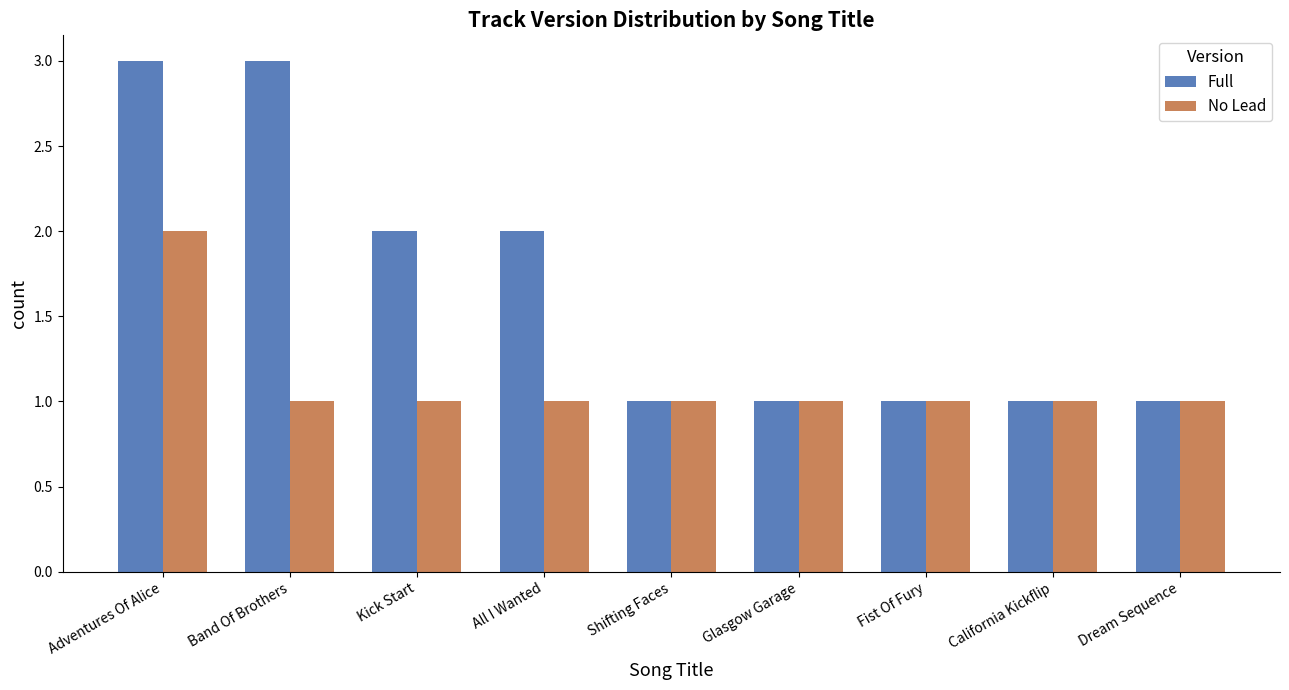

Between Band Of Brothers and Glasgow Garage, which series saw the biggest shift?

Full